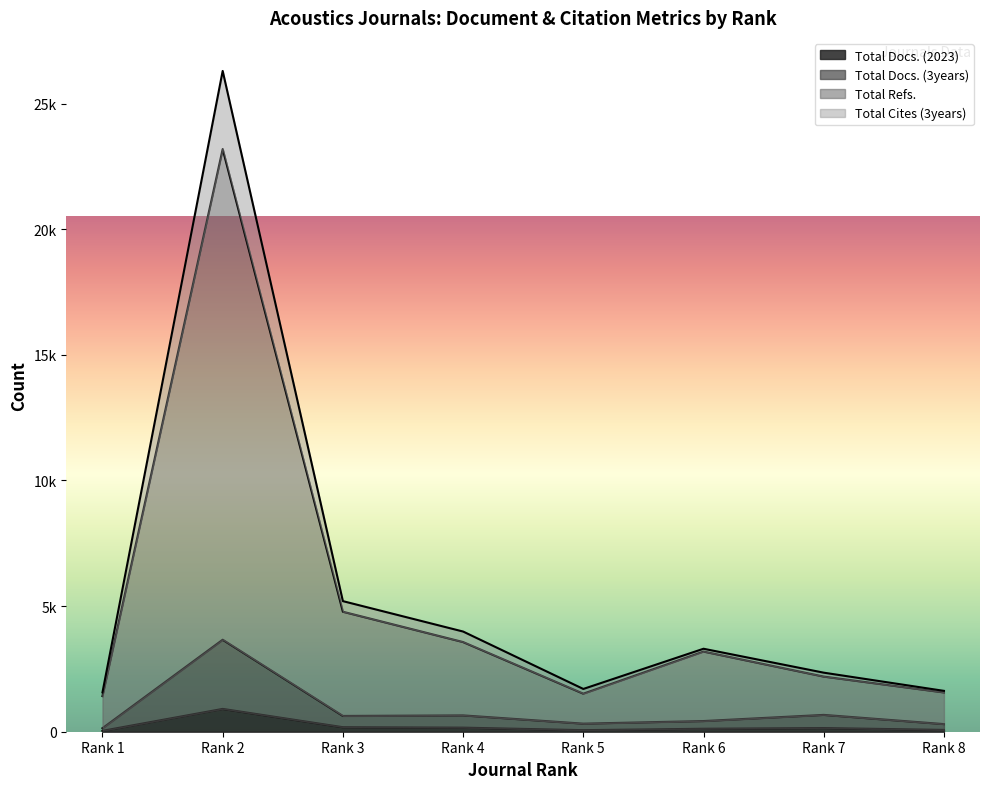

The value of Total Docs. (2023) at Rank 3 is 255. True or false?

False